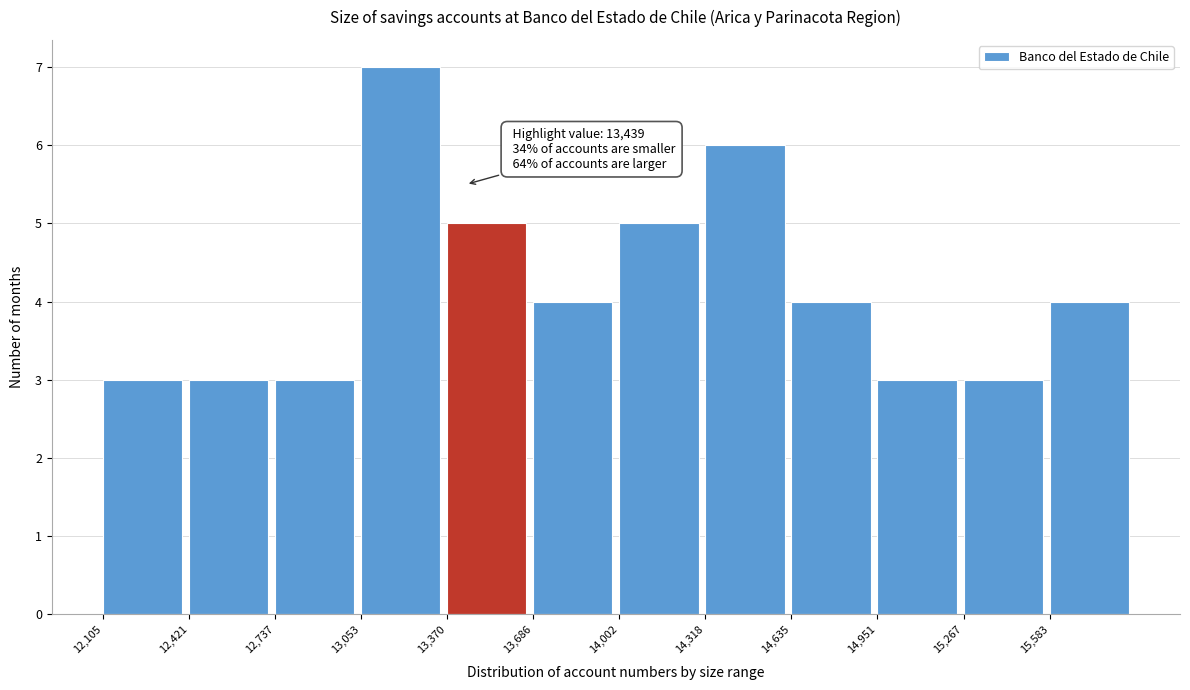

Over which range of the x-axis is the bar tallest?

13050 to 13350